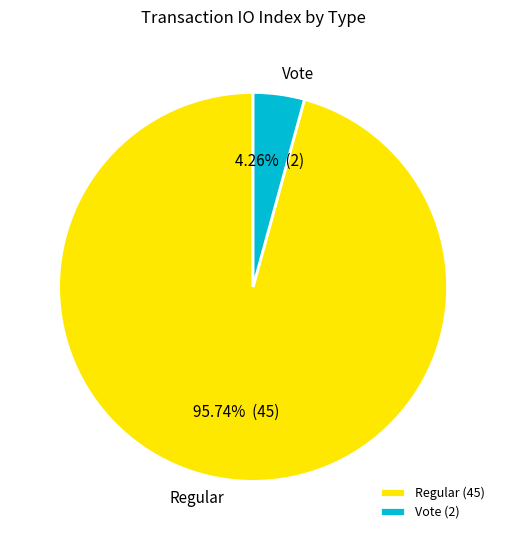

The Regular slice represents 85% of the pie. True or false?

False